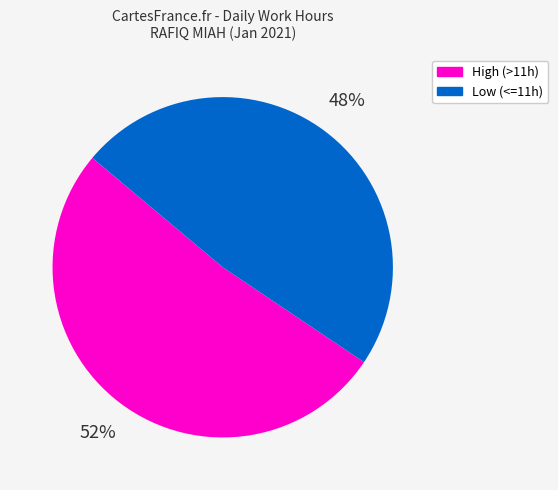

To the nearest percent, what is the average slice percentage?

50%